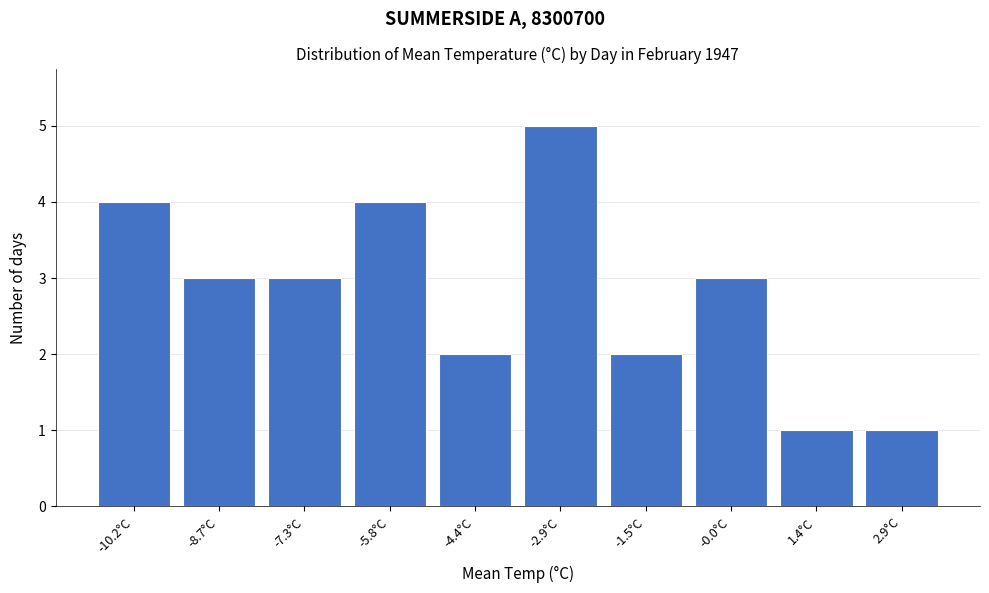

Reading left to right, transcribe this chart: for each bar, give the range it covers on the x-axis and its height. Neither the bar edges nor the heights are printed on the chart, so give them approximately, as read against the axes.

-10.90 to -9.45: 4
-9.45 to -8.00: 3
-8.00 to -6.55: 3
-6.55 to -5.10: 4
-5.10 to -3.65: 2
-3.65 to -2.20: 5
-2.20 to -0.75: 2
-0.75 to 0.70: 3
0.70 to 2.15: 1
2.15 to 3.60: 1